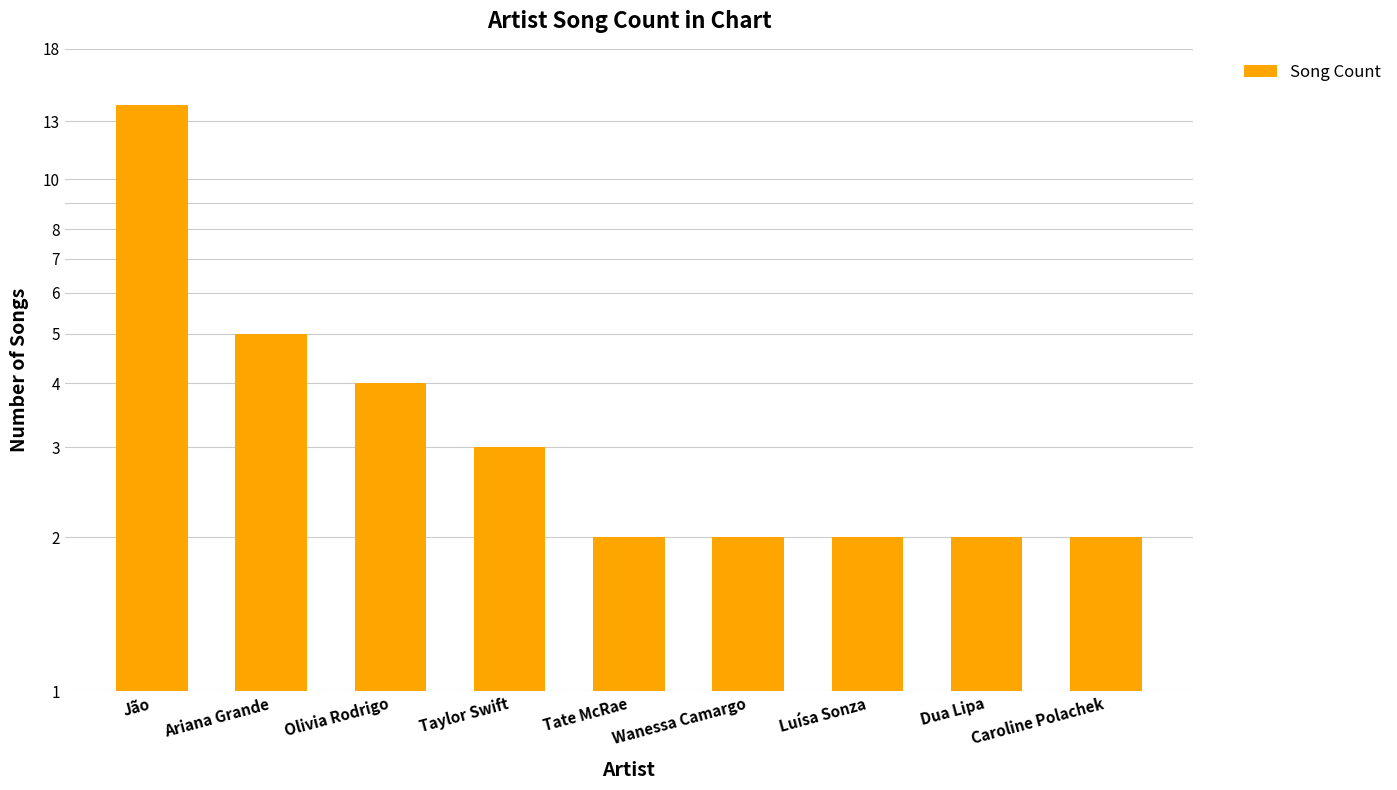

Are the bars horizontal?

No